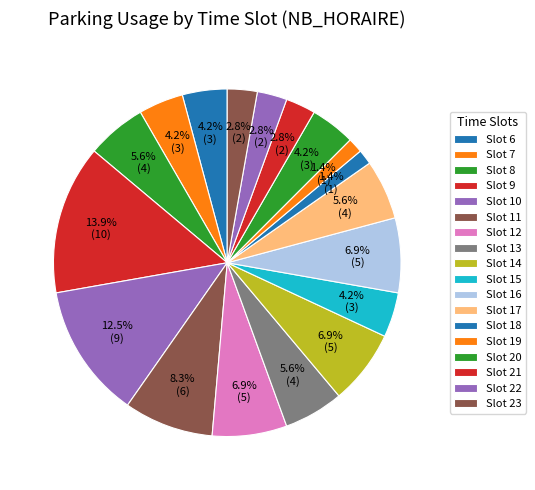

How many segments does this pie chart have?

18